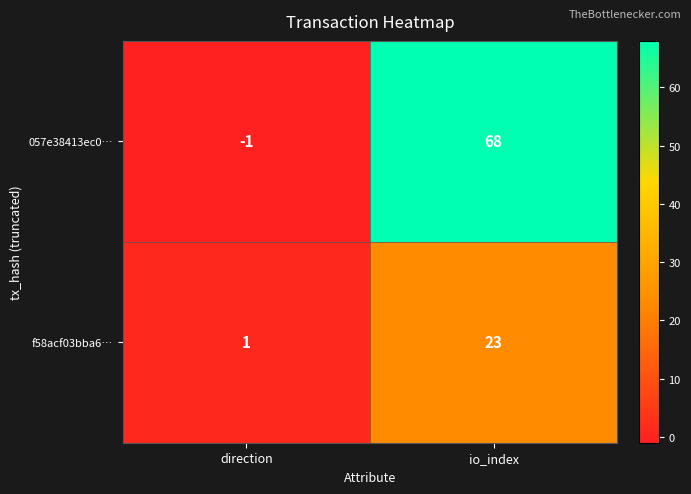

At which label does 057e38413ec0… reach its peak?

io_index